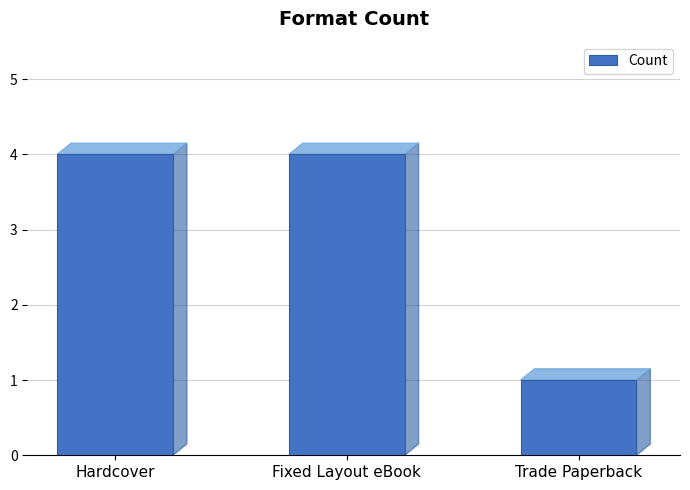

What is the difference between the maximum and minimum values?

3